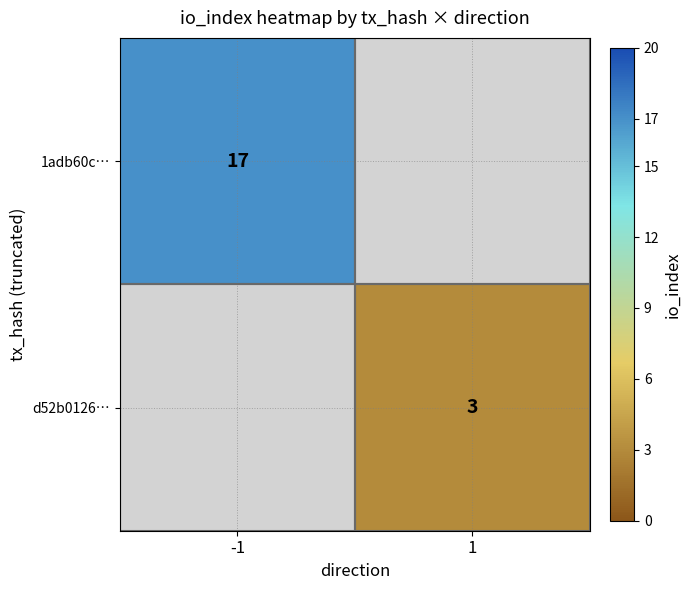

The value of d52b0126… at 1 is 1. True or false?

False